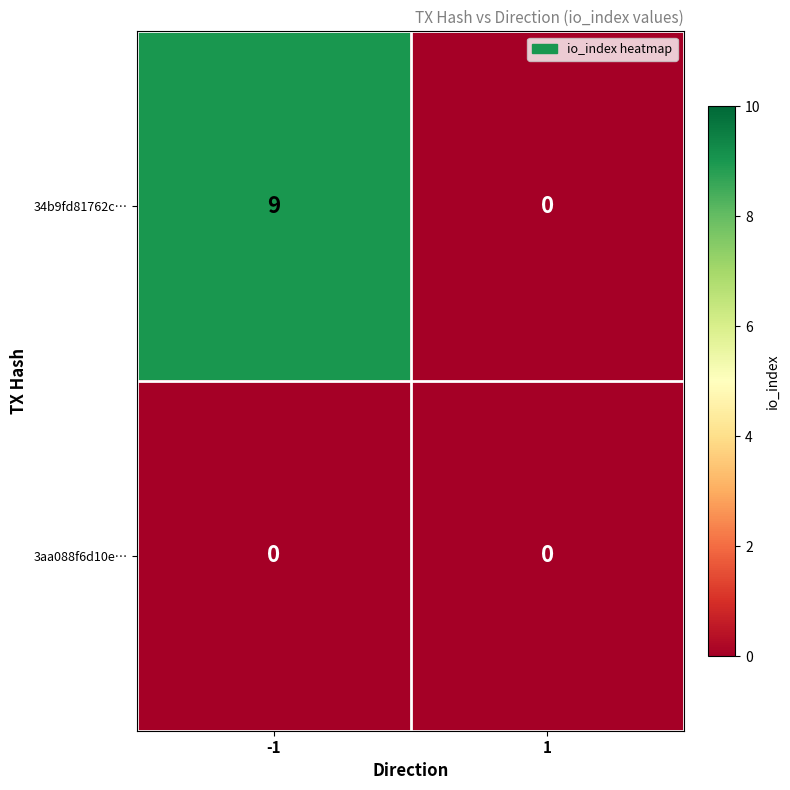

The 34b9fd81762c… series shows 9 at -1. True or false?

True